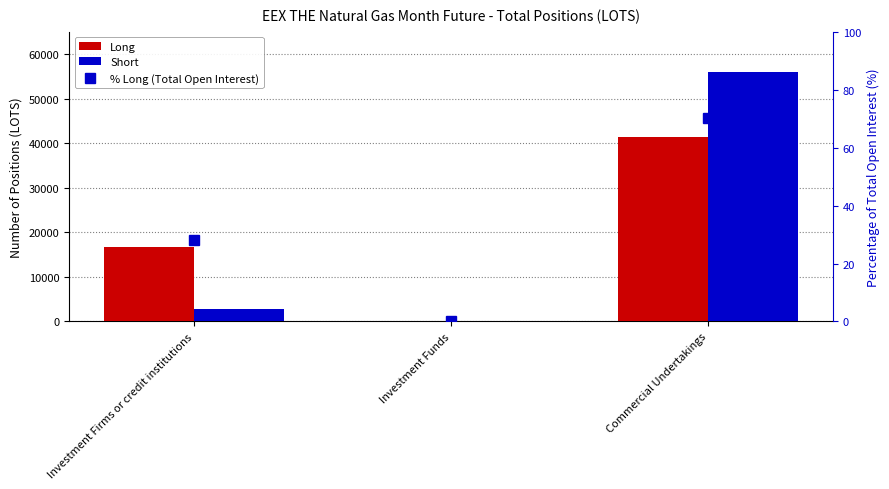

True or false: Long has a value of 26100.8 at Investment Firms or credit institutions.

False